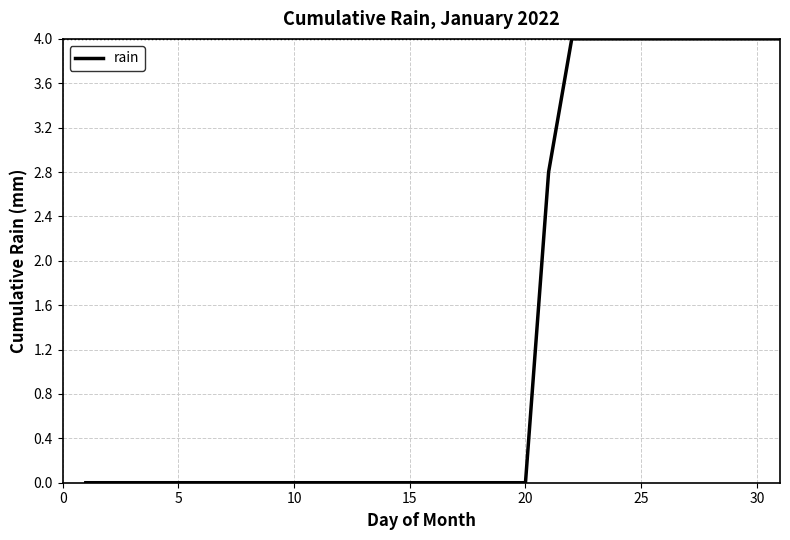

What is the difference between the maximum and minimum values?

4.0